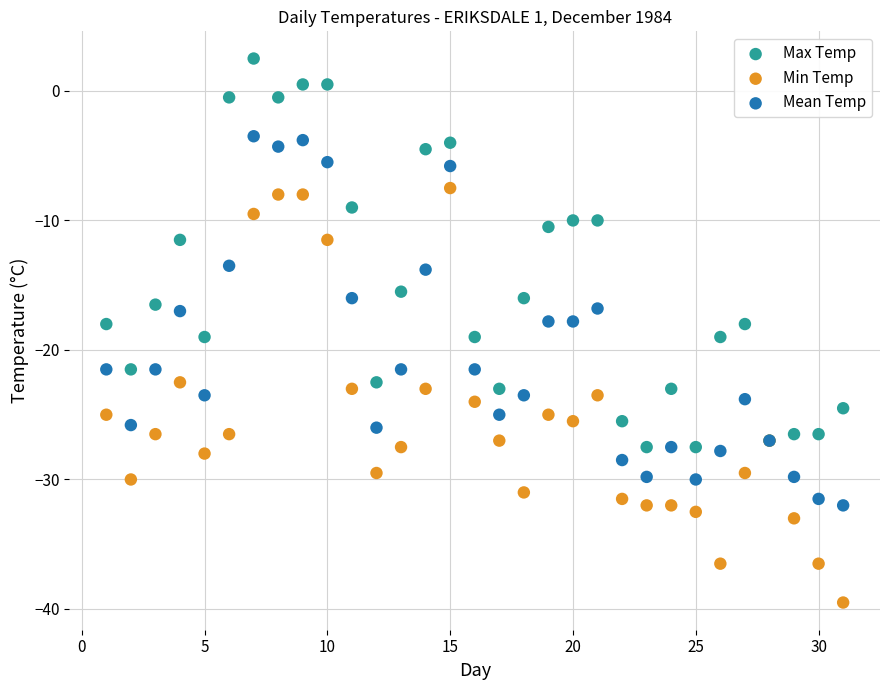

What are all the series names shown in the legend?

Max Temp, Min Temp, Mean Temp